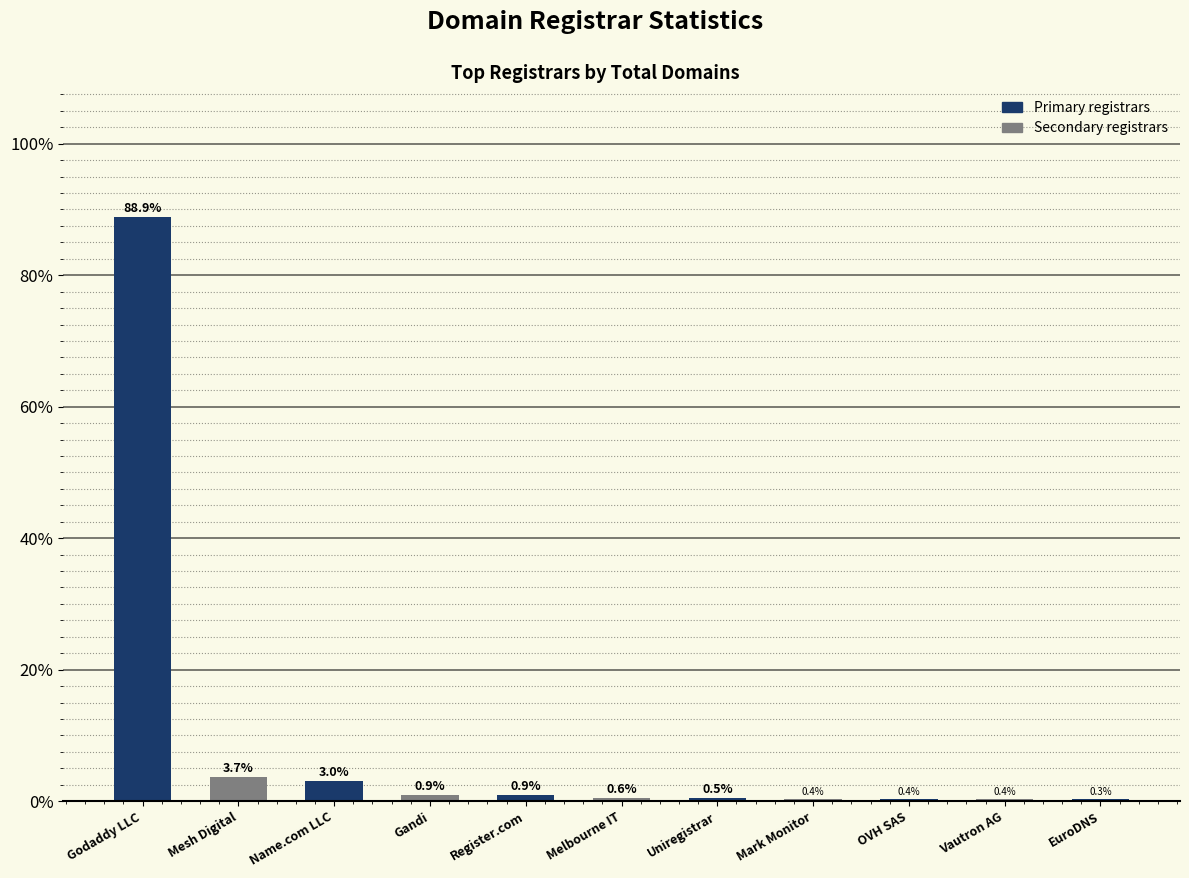

At which category does the chart reach its peak across all series?

Godaddy LLC